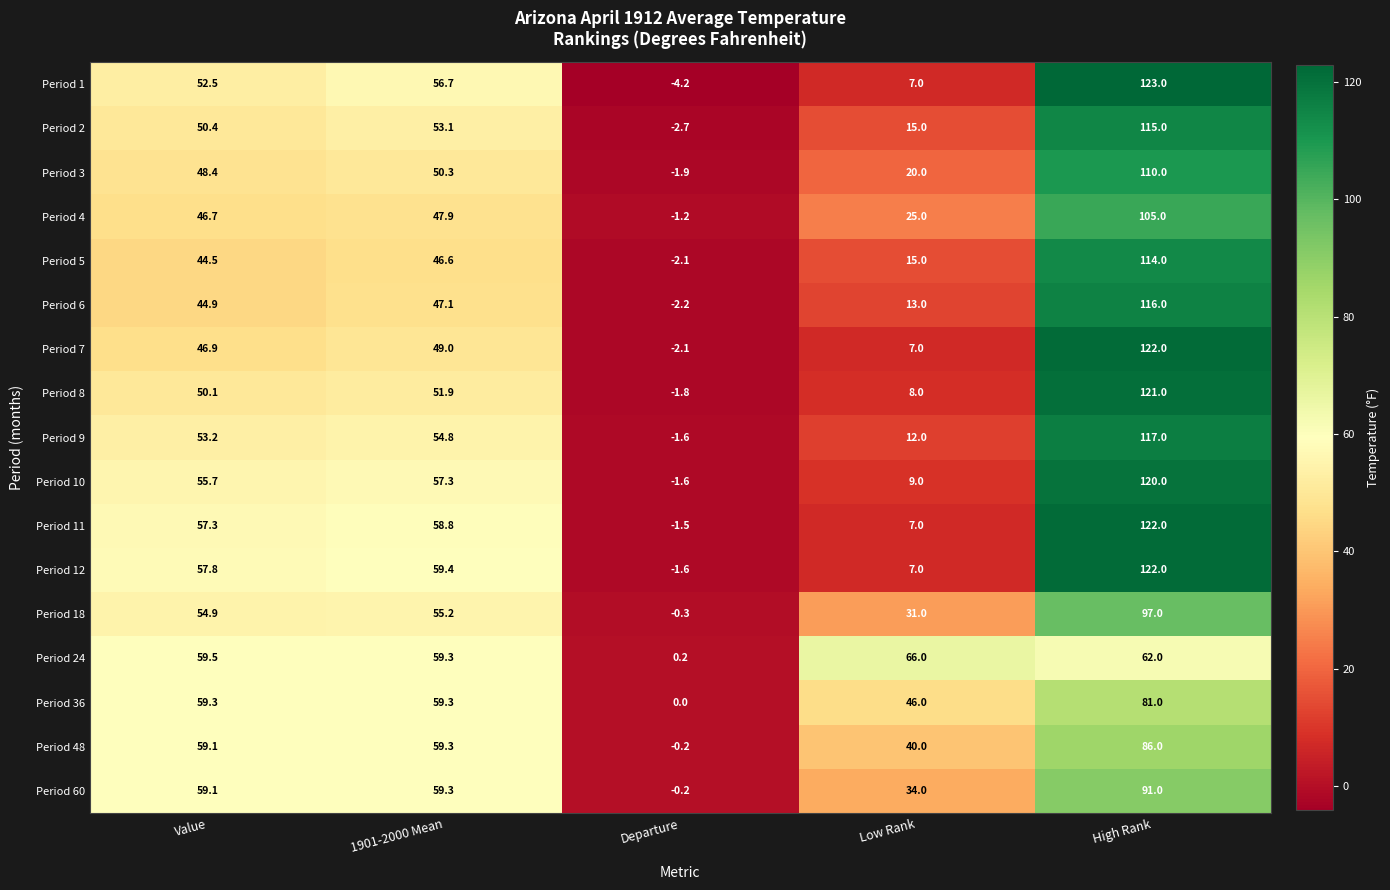

Is it true that Period 48 equals 17.9 at Value?

False